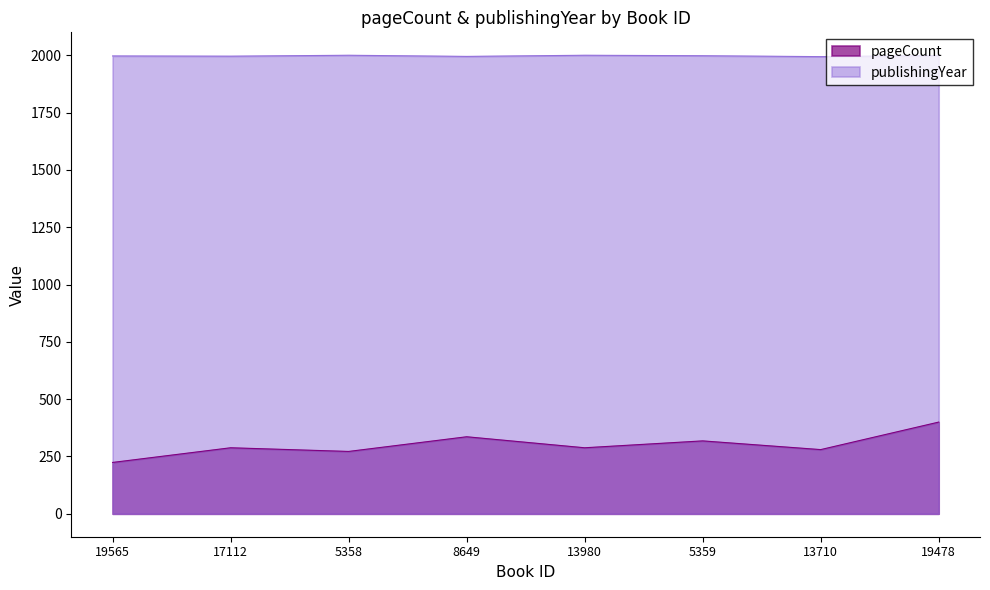

What is the difference between the pageCount values at 5358 and 17112?

16